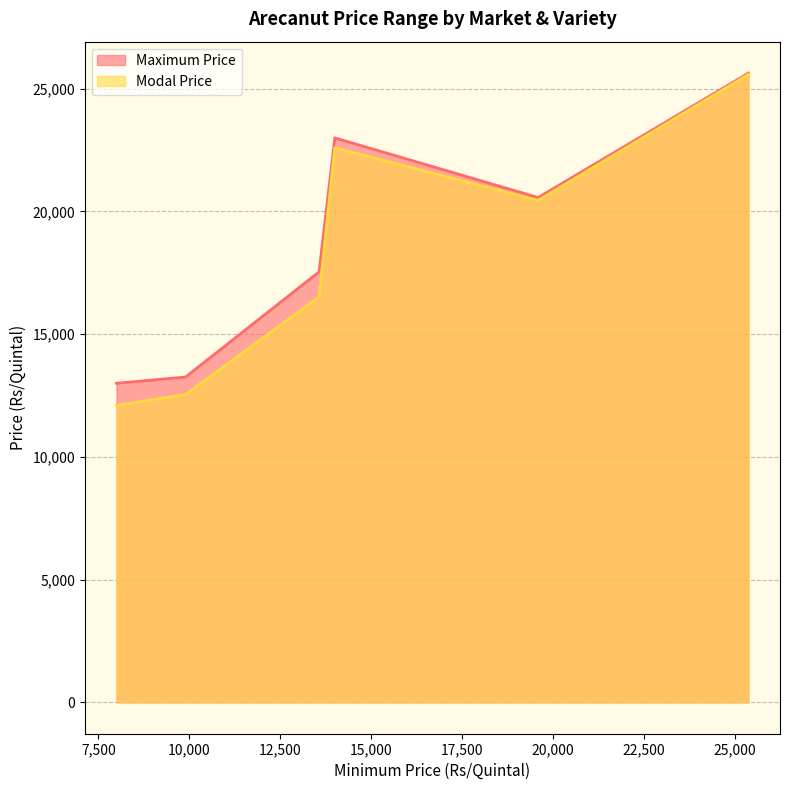

True or false: Modal Price and Maximum Price cross at least once.

False